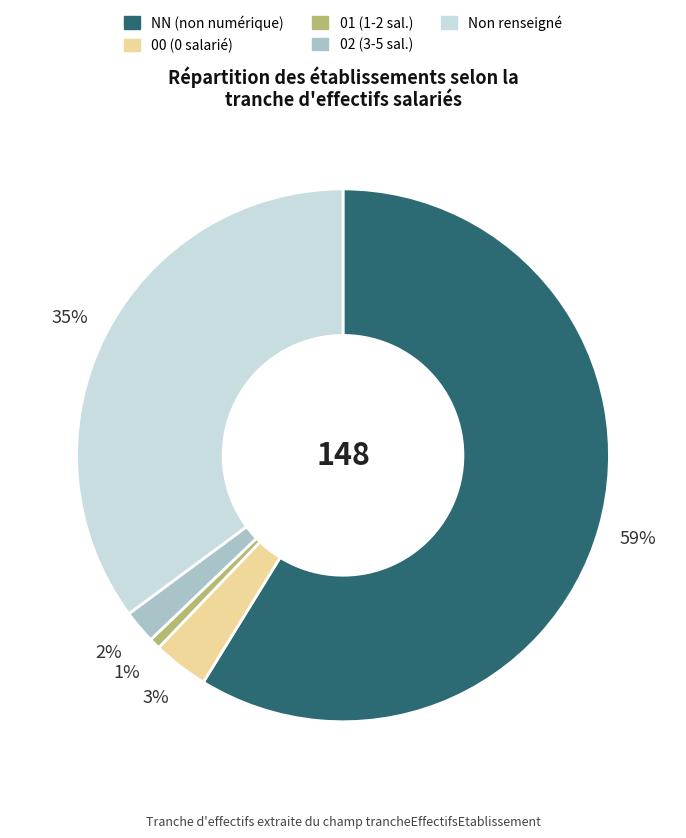

To the nearest percent, what is the difference between the largest and smallest slice percentages?

58%